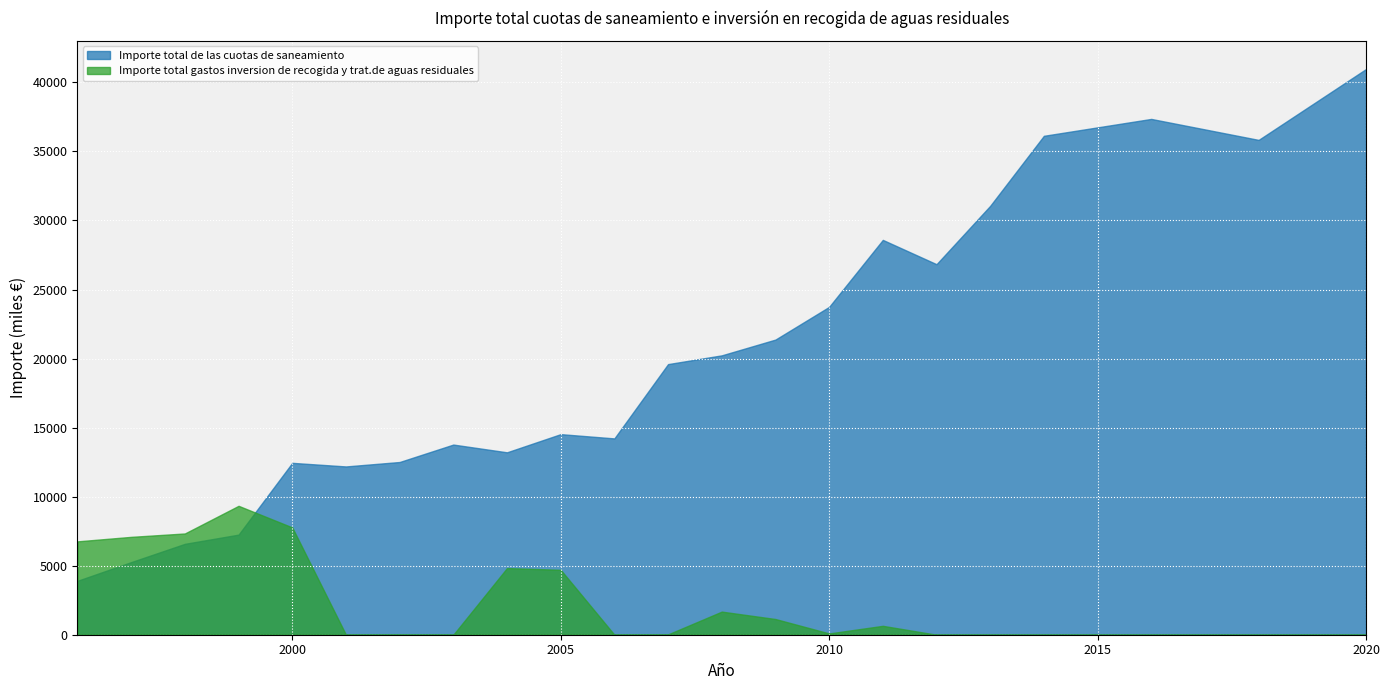

The Importe total gastos inversion de recogida y trat.de aguas residuales series shows 5942 at 2012. True or false?

False